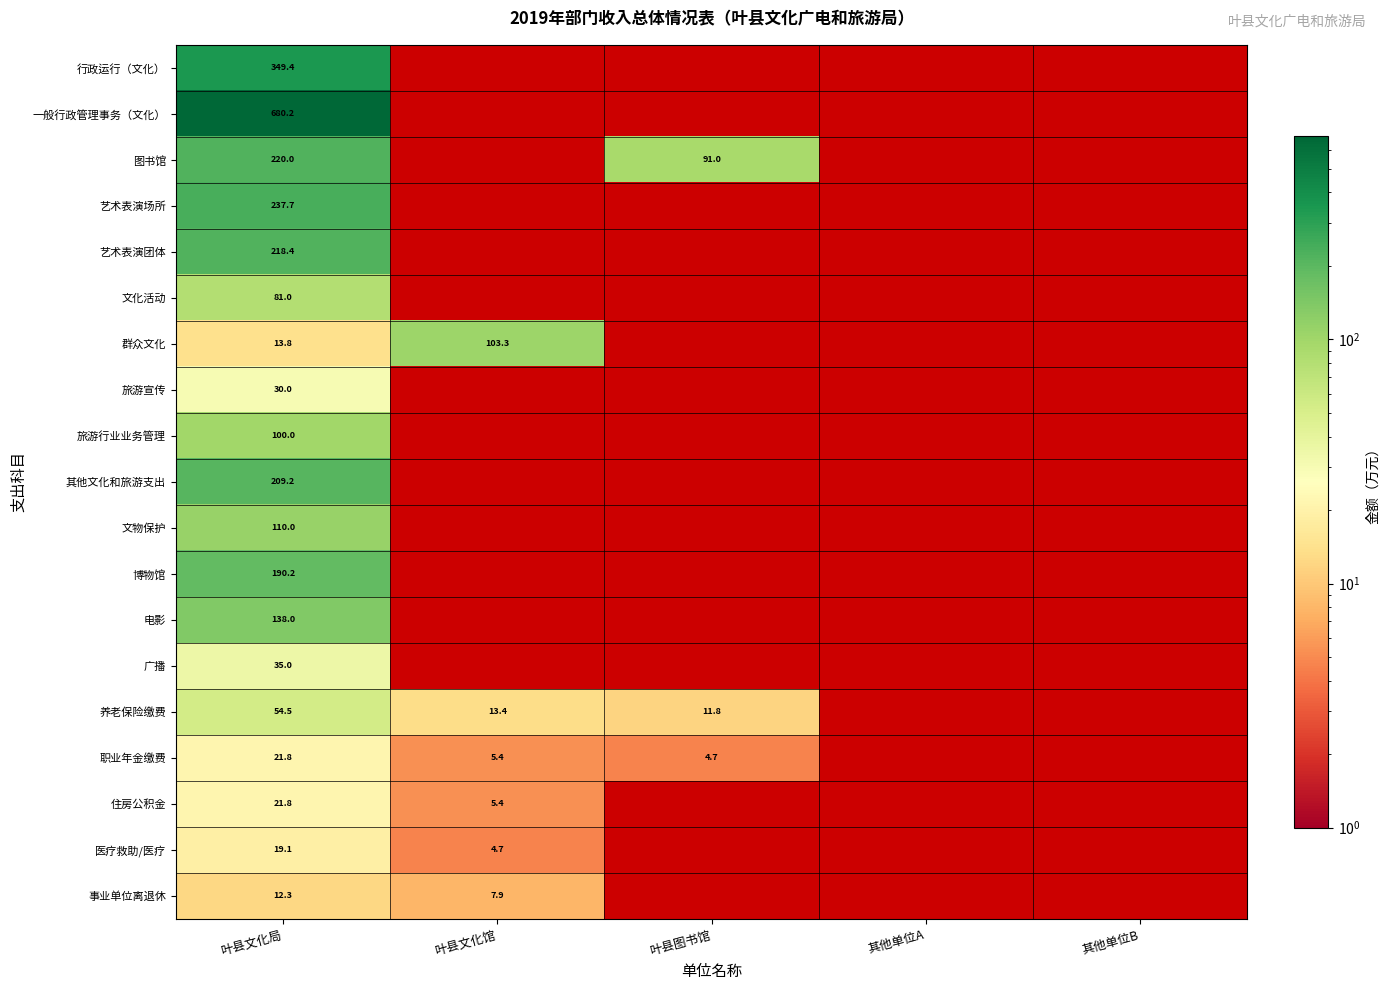

At which category does the chart reach its minimum across all series?

叶县文化馆